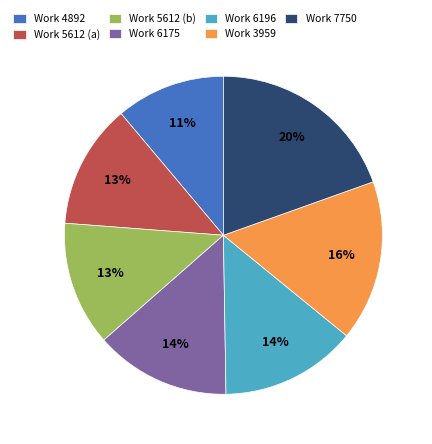

Does Work 4892 account for over 50% of the chart?

No